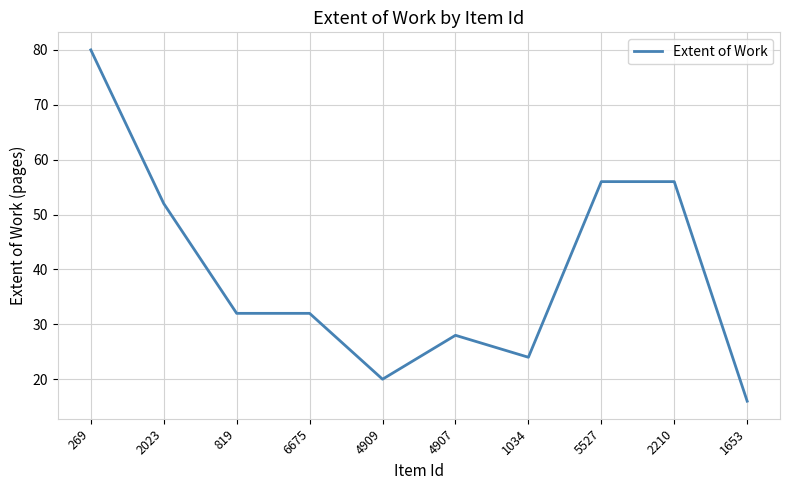

What is the greatest value displayed?

80